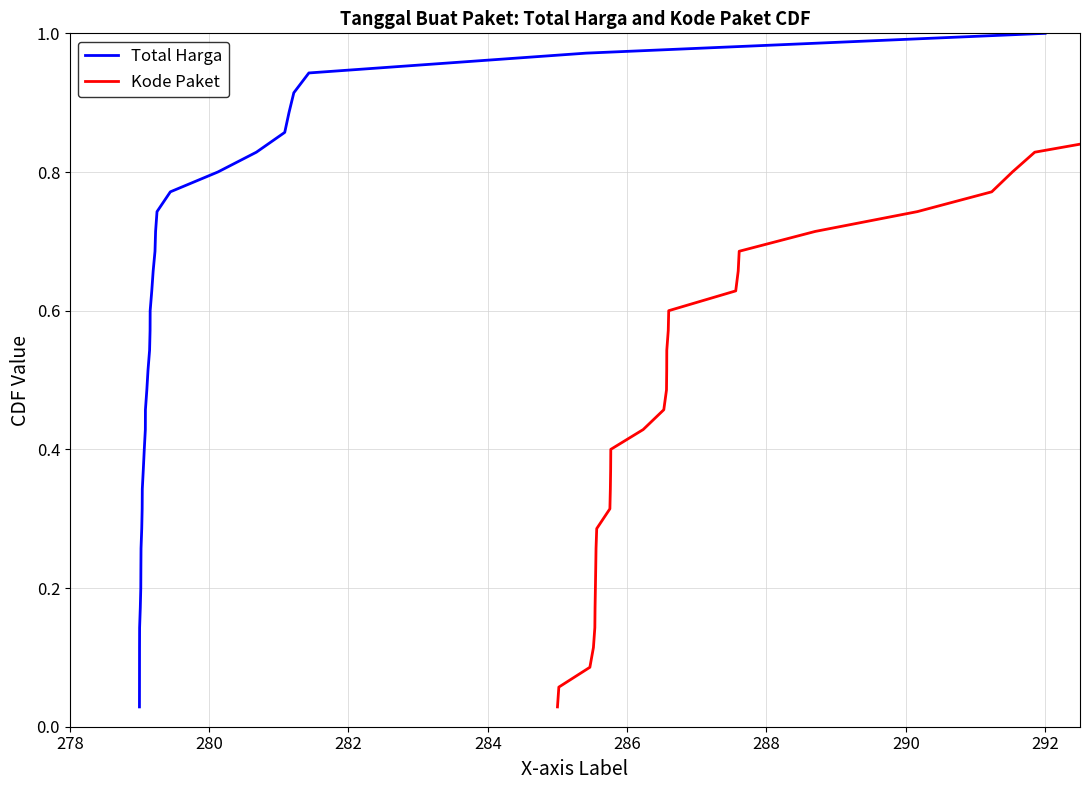

What is the average value of the Total Harga series?

0.5